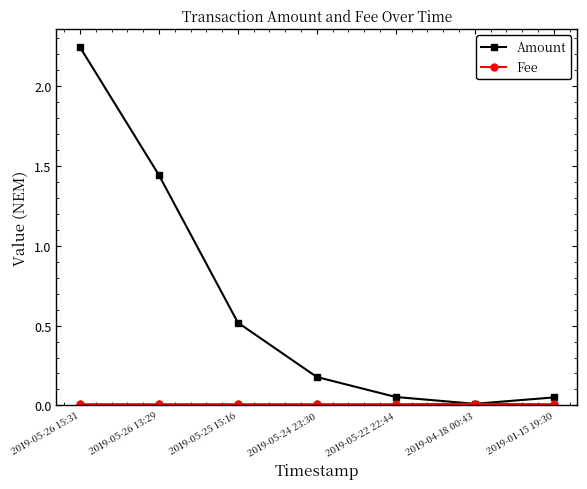

Which series has the largest total across all categories?

Amount